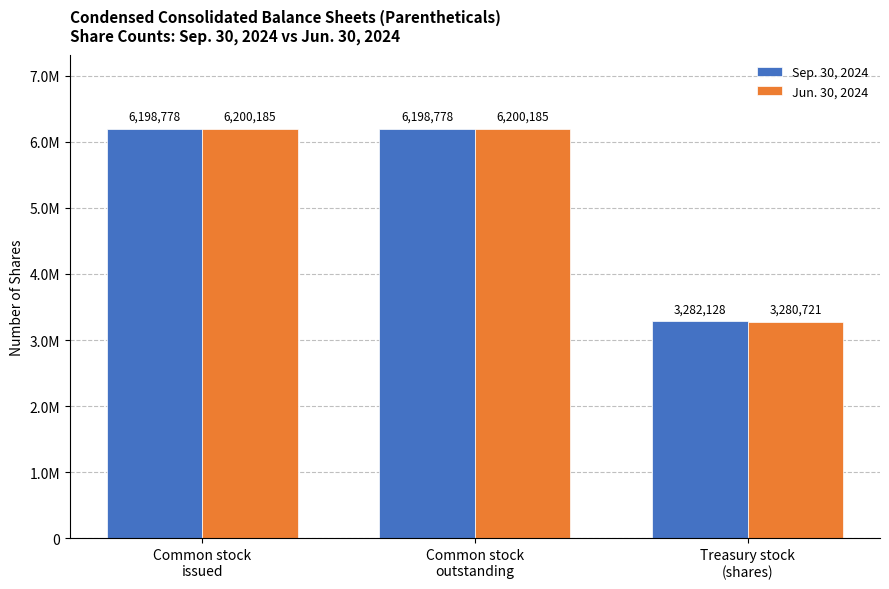

What are all the series names shown in the legend?

Sep. 30, 2024, Jun. 30, 2024